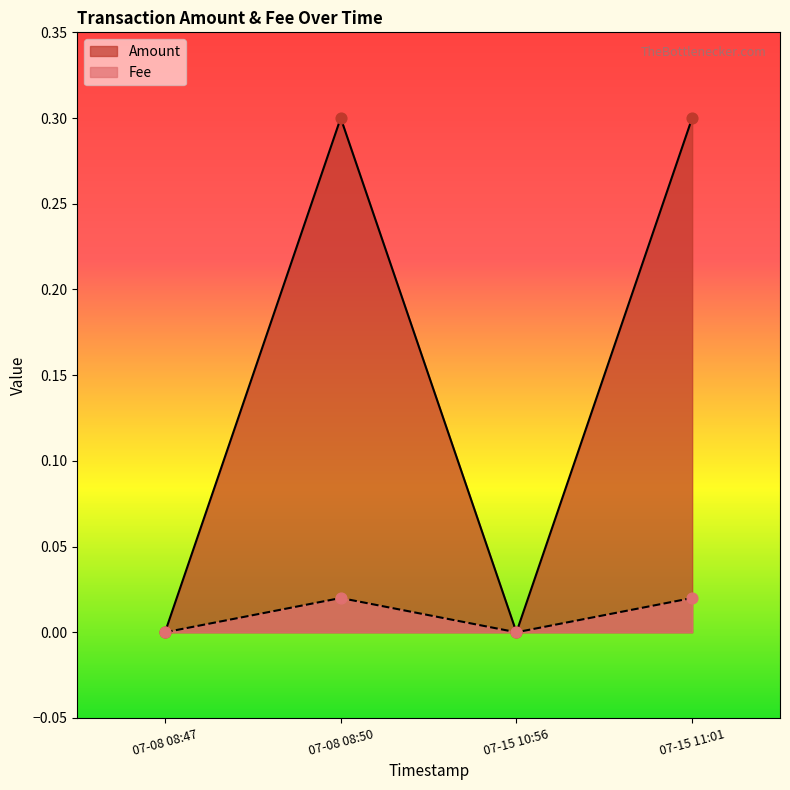

Which series has the largest total across all categories?

Amount